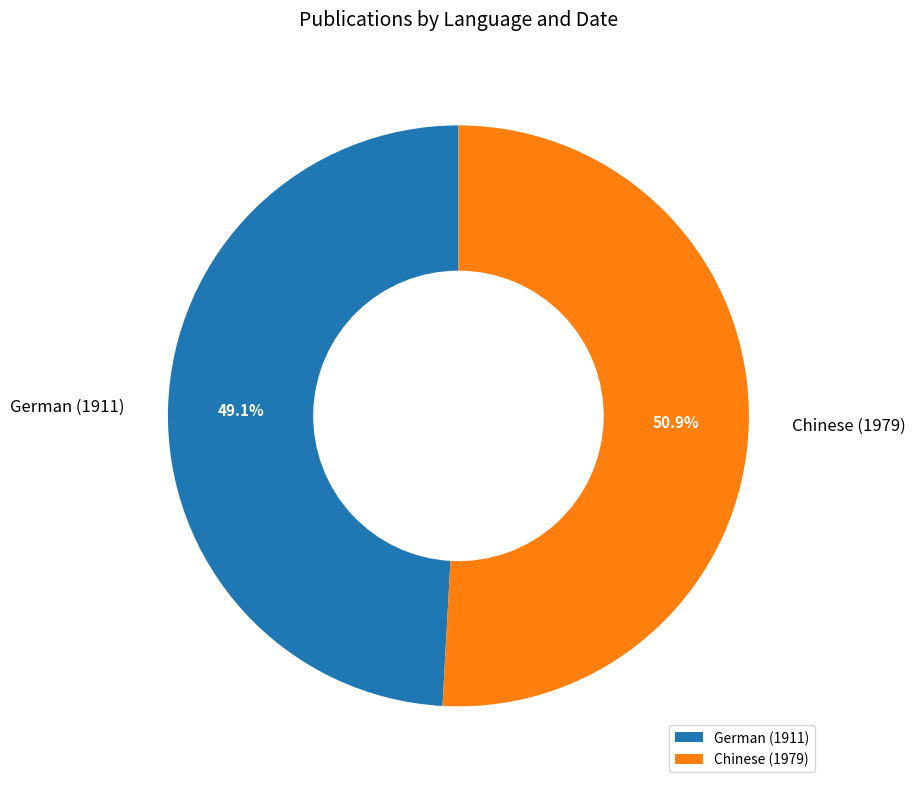

Is it true that German (1911) is 43% of the pie?

False